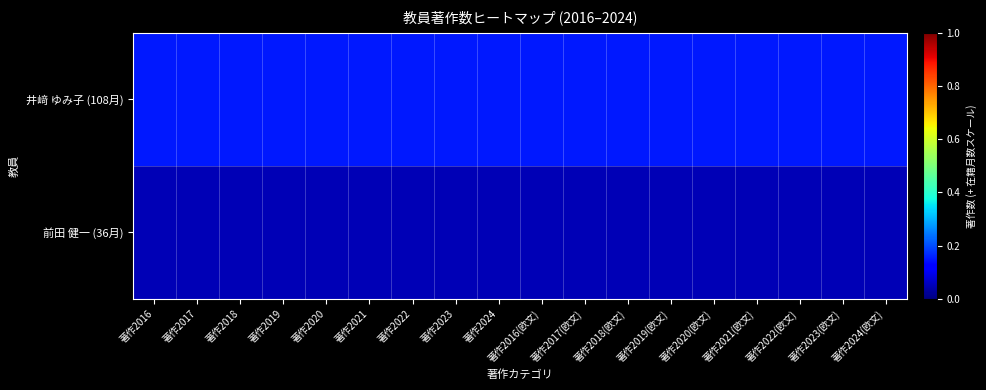

Which has a higher value, 著作2023 or 著作2020(欧文)?

著作2023